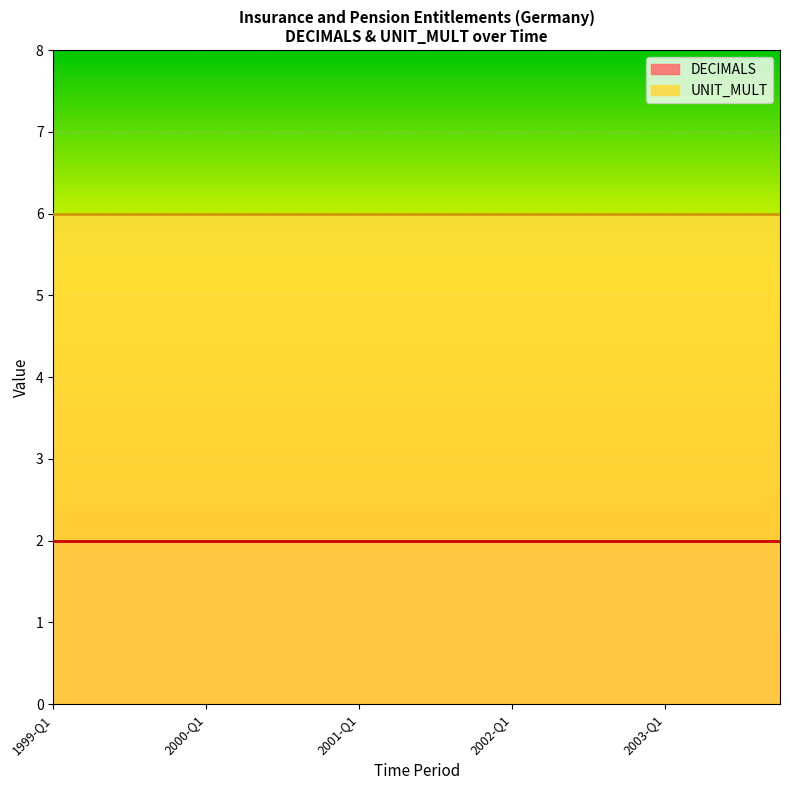

Where is DECIMALS nearest to the value 2?

1999-Q1